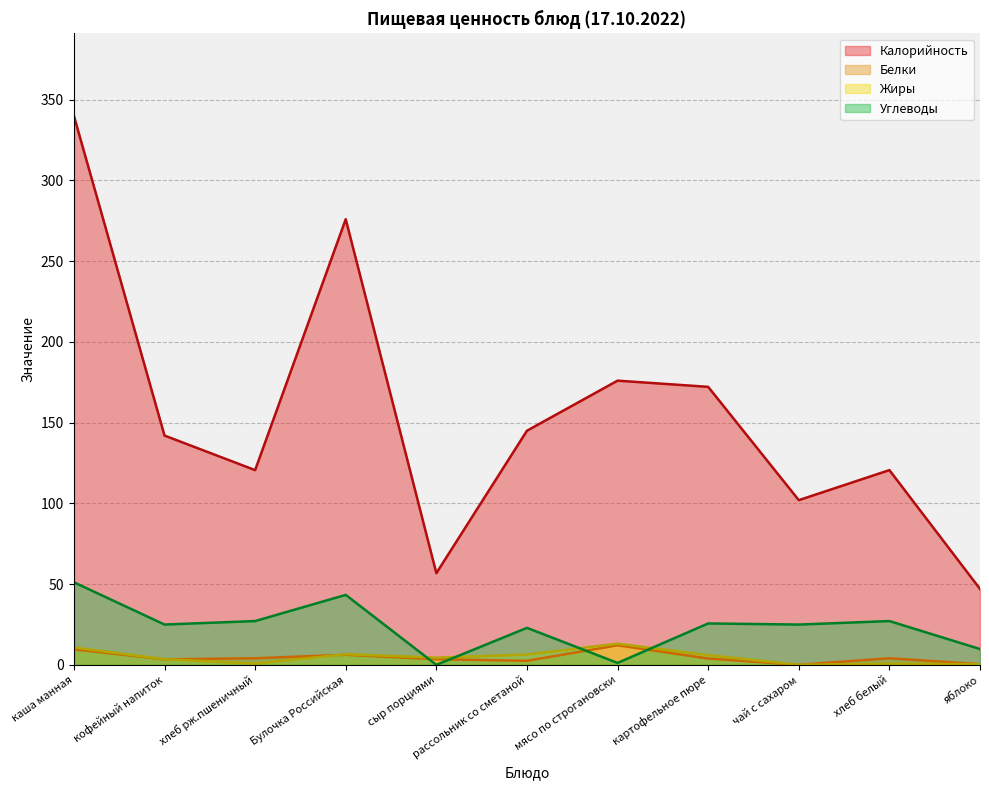

True or false: Калорийность and Белки intersect in this chart.

False